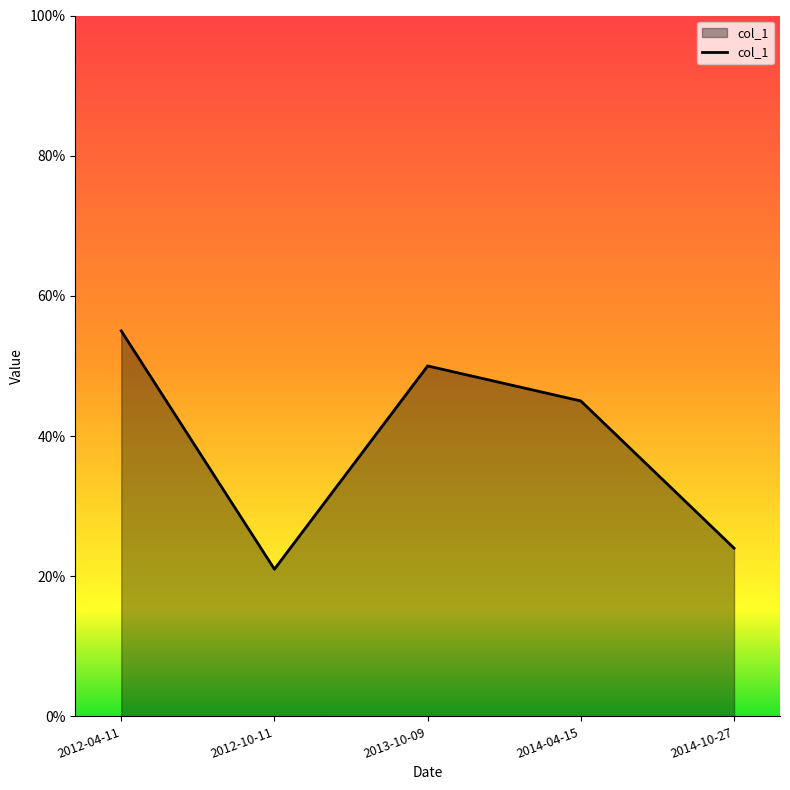

Where is the first local minimum?

2012-10-11